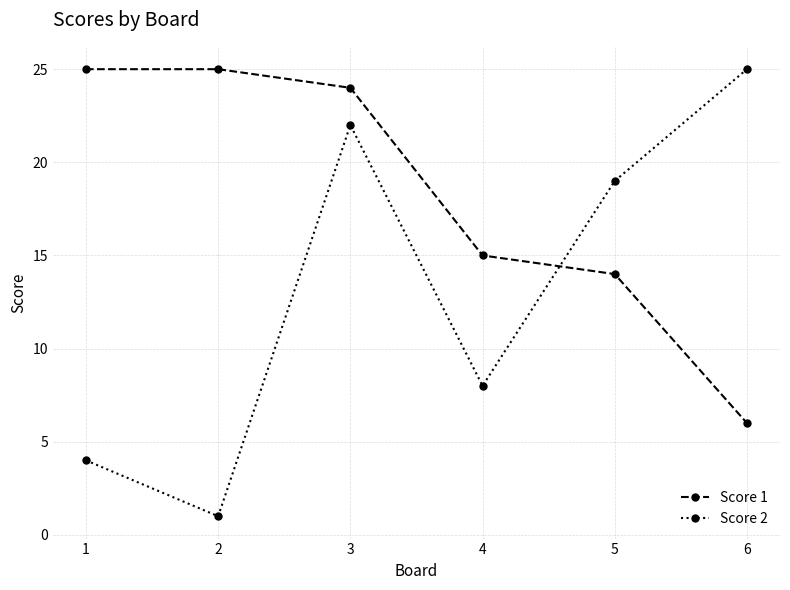

What is the total value across all series at 1?

29